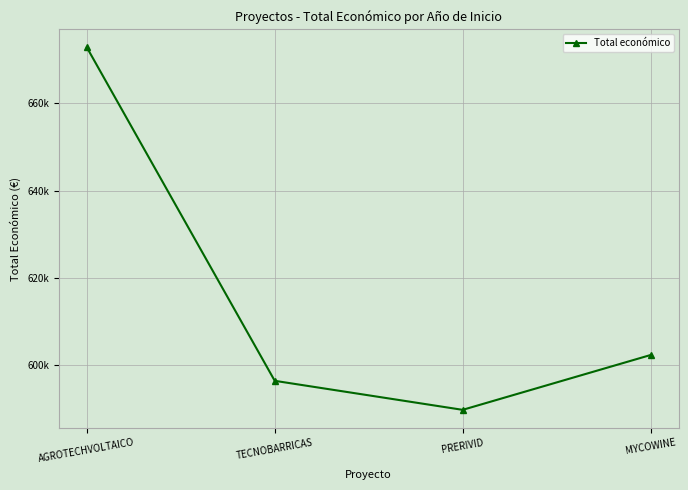

What is the sum of the values at AGROTECHVOLTAICO and TECNOBARRICAS?

1269191.0